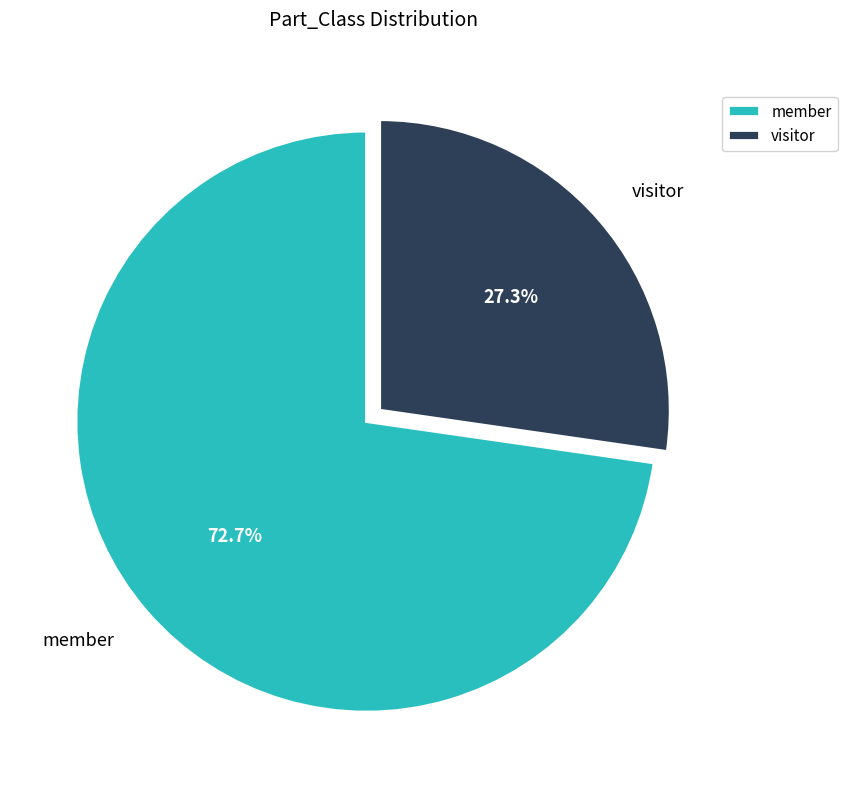

How many slices are in this pie chart?

2